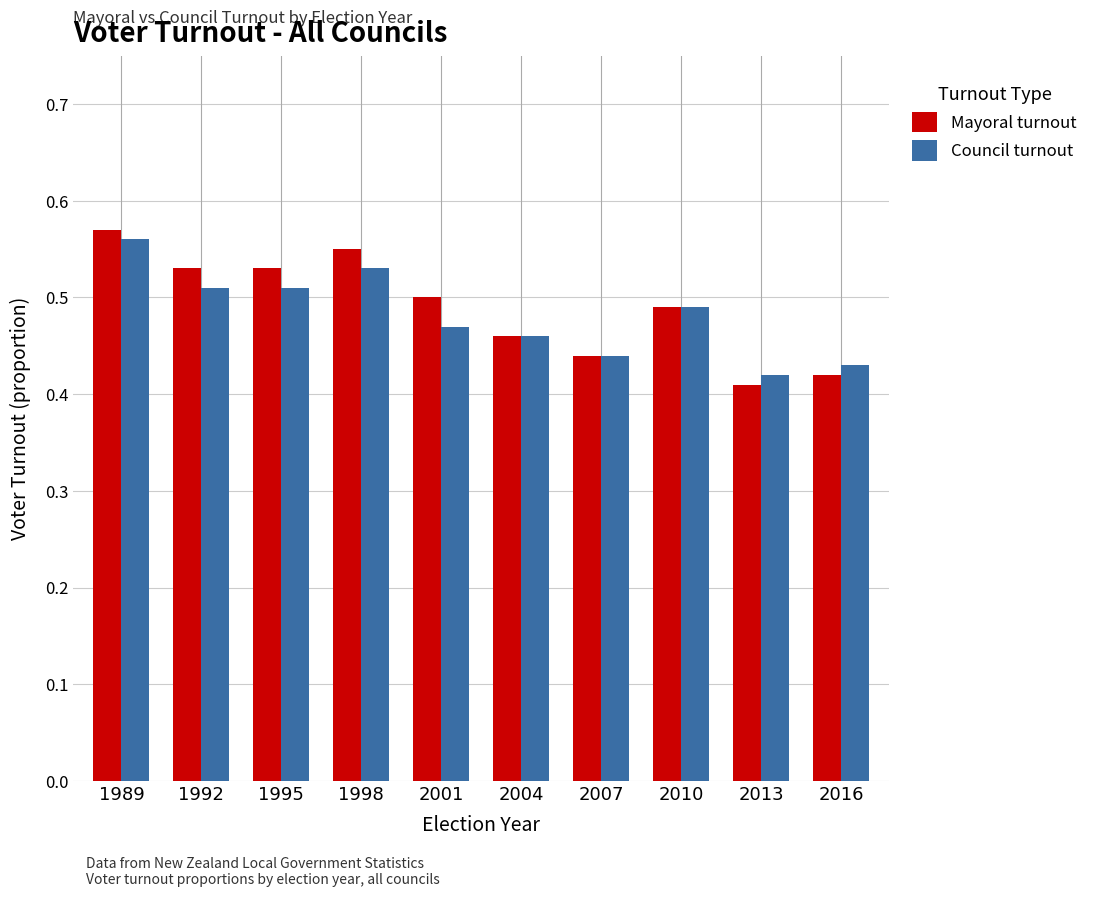

How many bars are there in total?

20